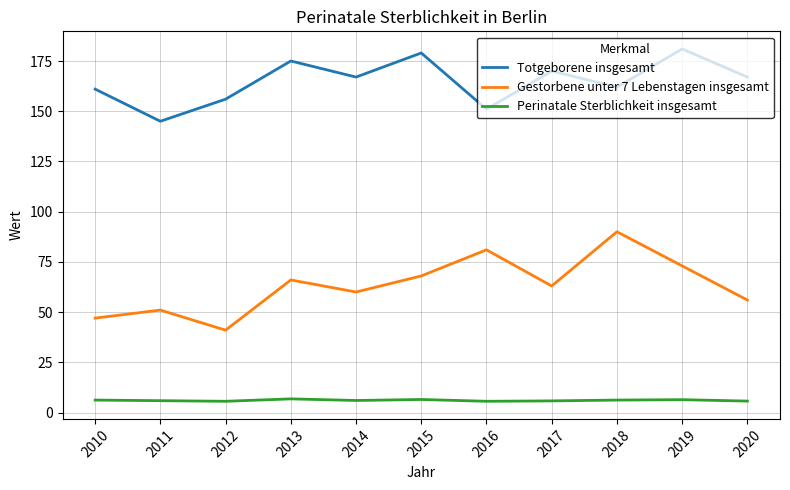

List the series in order of their overall mean, lowest first.

Perinatale Sterblichkeit insgesamt, Gestorbene unter 7 Lebenstagen insgesamt, Totgeborene insgesamt